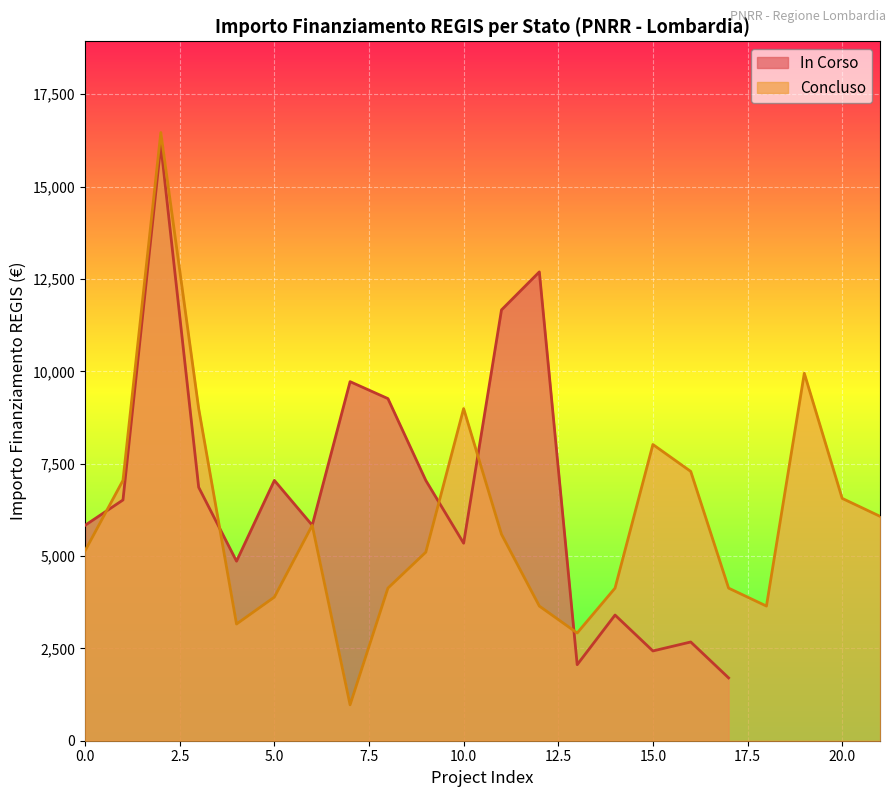

Where is the first local maximum?

2